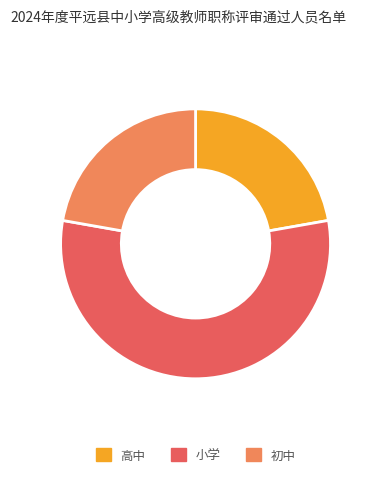

Between 小学 and 高中, which is larger?

小学